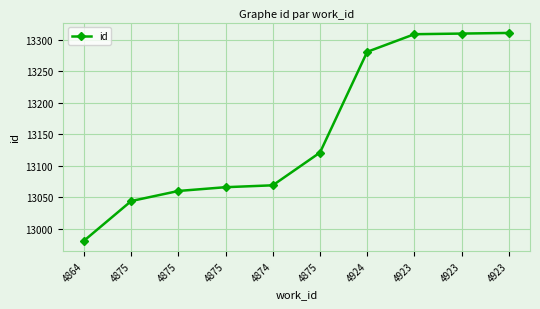

Rank the categories by value from highest to lowest.

4923, 4923, 4923, 4924, 4875, 4874, 4875, 4875, 4875, 4864